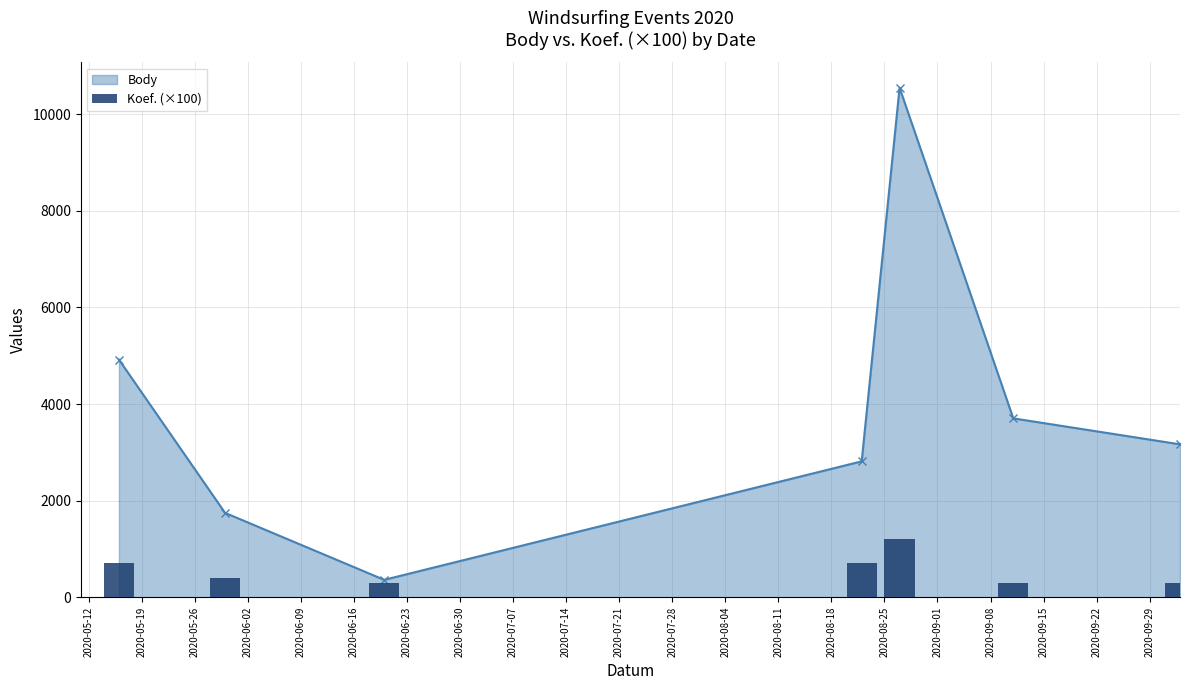

What is the value of the Body point at the 7th from the left?

3166